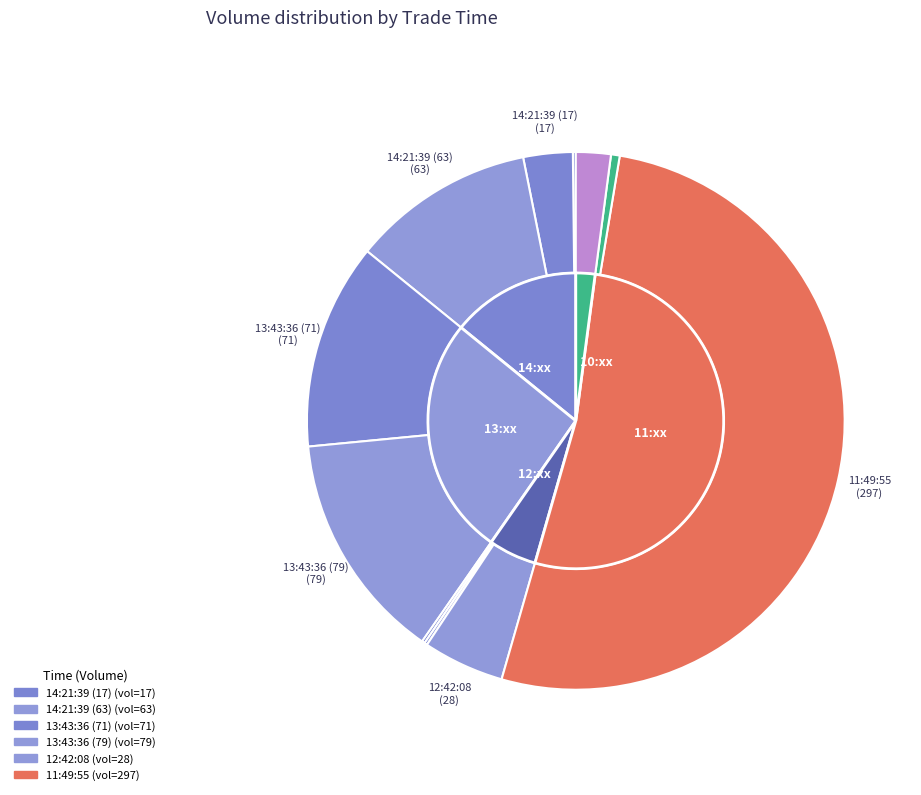

Which category has the biggest portion of the pie?

11:49:55